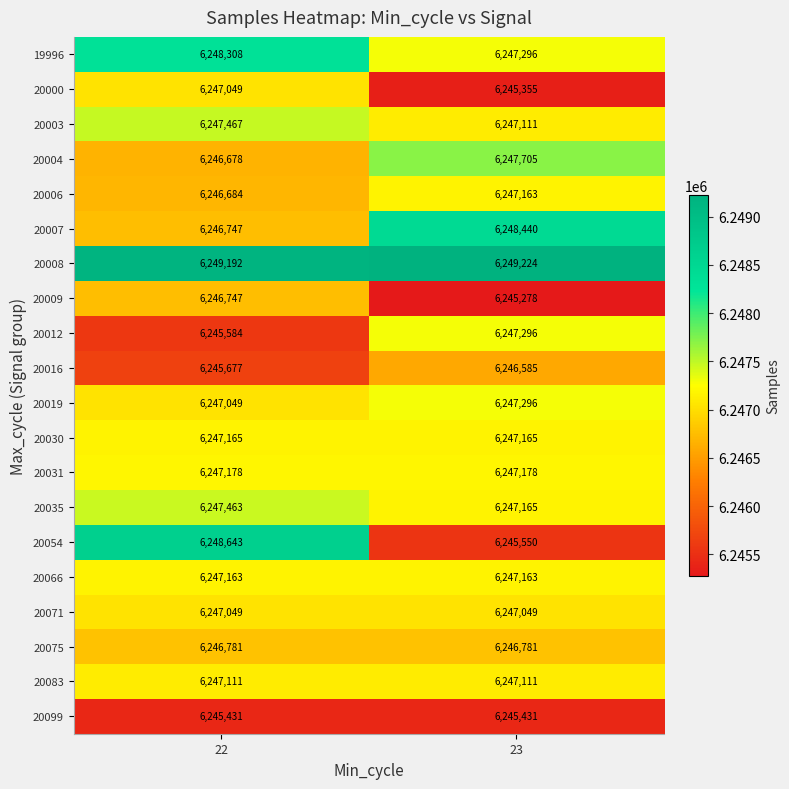

Is it true that 20000 equals 10111825 at 22?

False